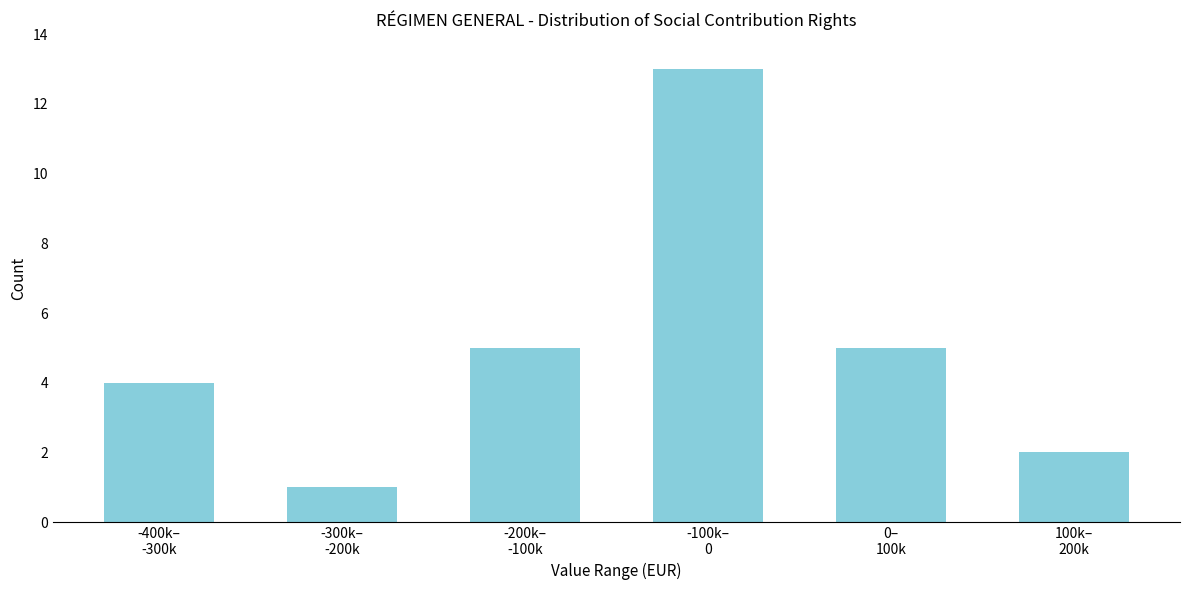

Reading left to right, what are all the values shown in this chart?

4	1	5	13	5	2